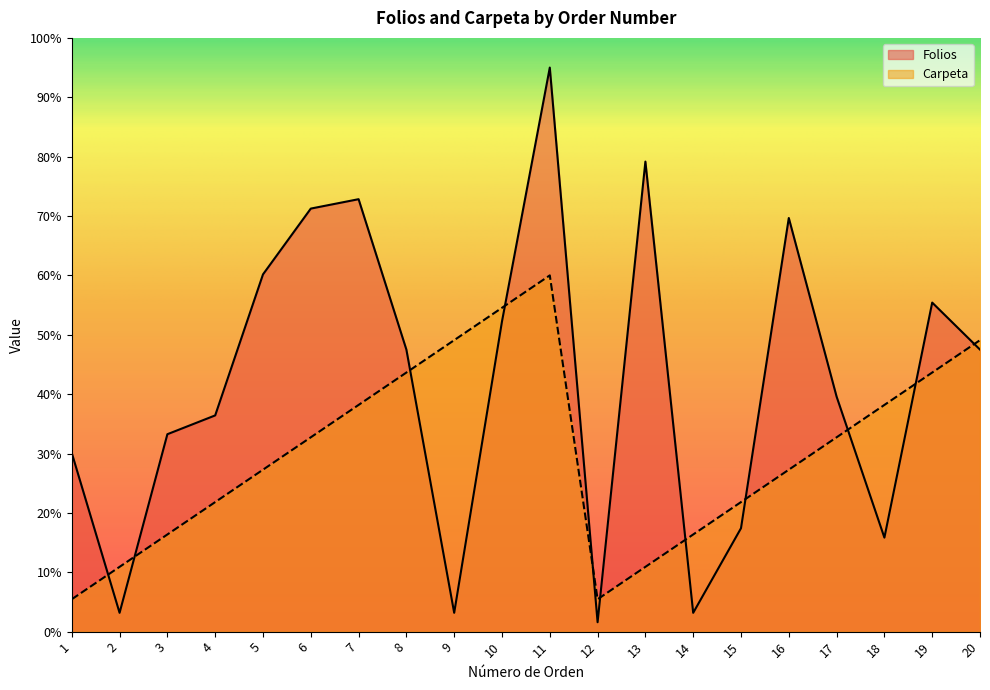

List the series in order of their overall mean, lowest first.

Carpeta, Folios